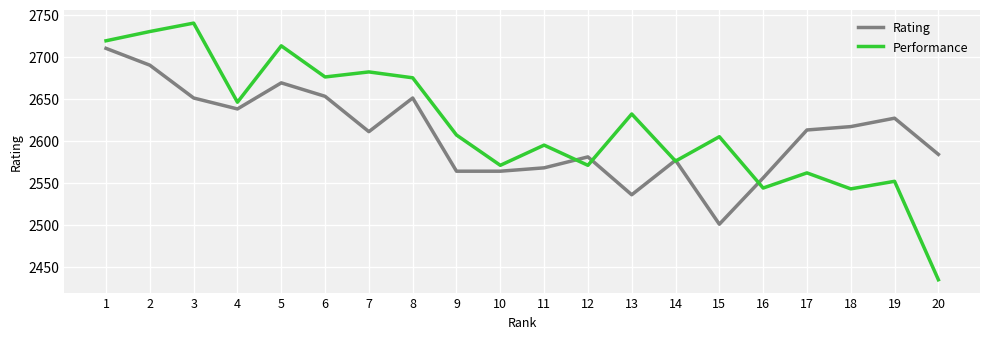

Rank the series by their maximum value, from lowest to highest.

Rating, Performance